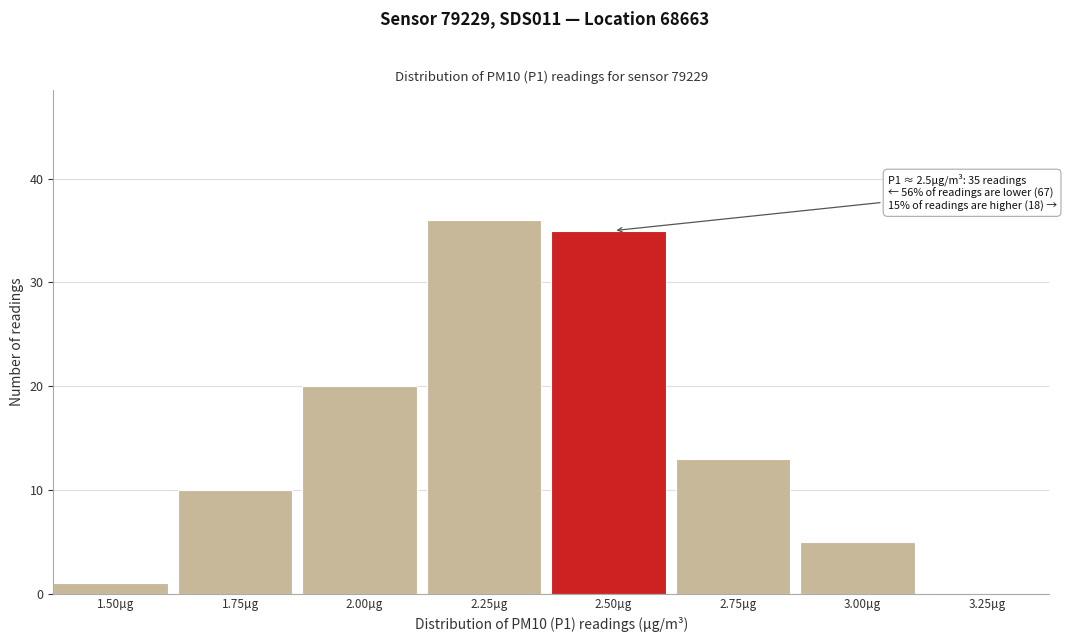

Reading left to right, extract all data points from this chart.

1.50µg=1	1.75µg=10	2.00µg=20	2.25µg=36	2.50µg=35	2.75µg=13	3.00µg=5	3.25µg=0